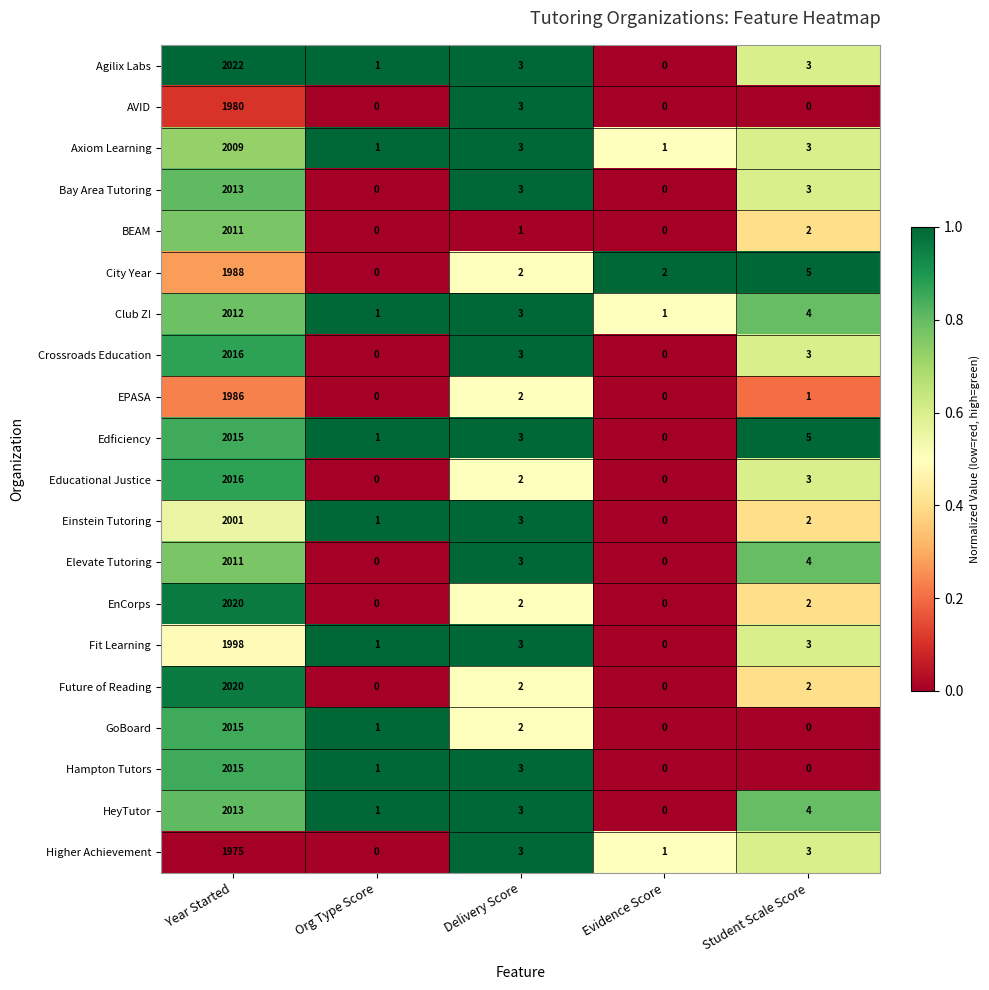

At which category is the sum across all series the highest?

Year Started